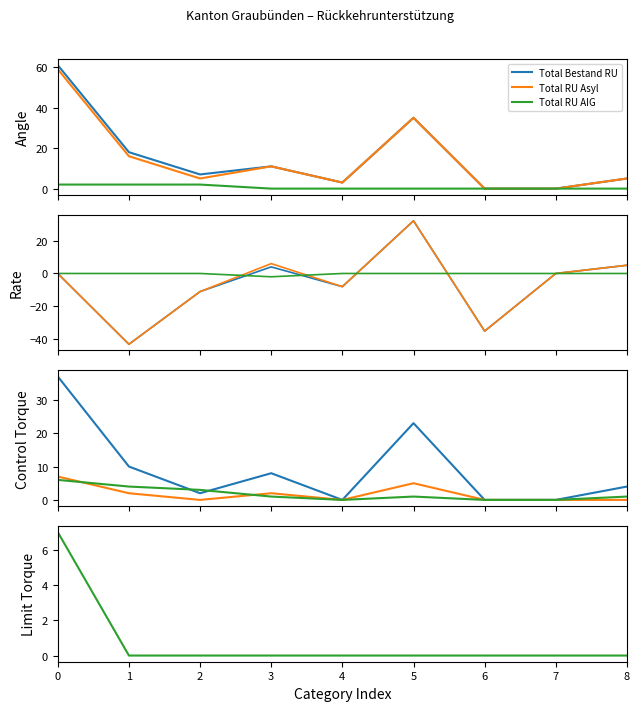

At which category does Total RU AIG reach its first local valley?

3